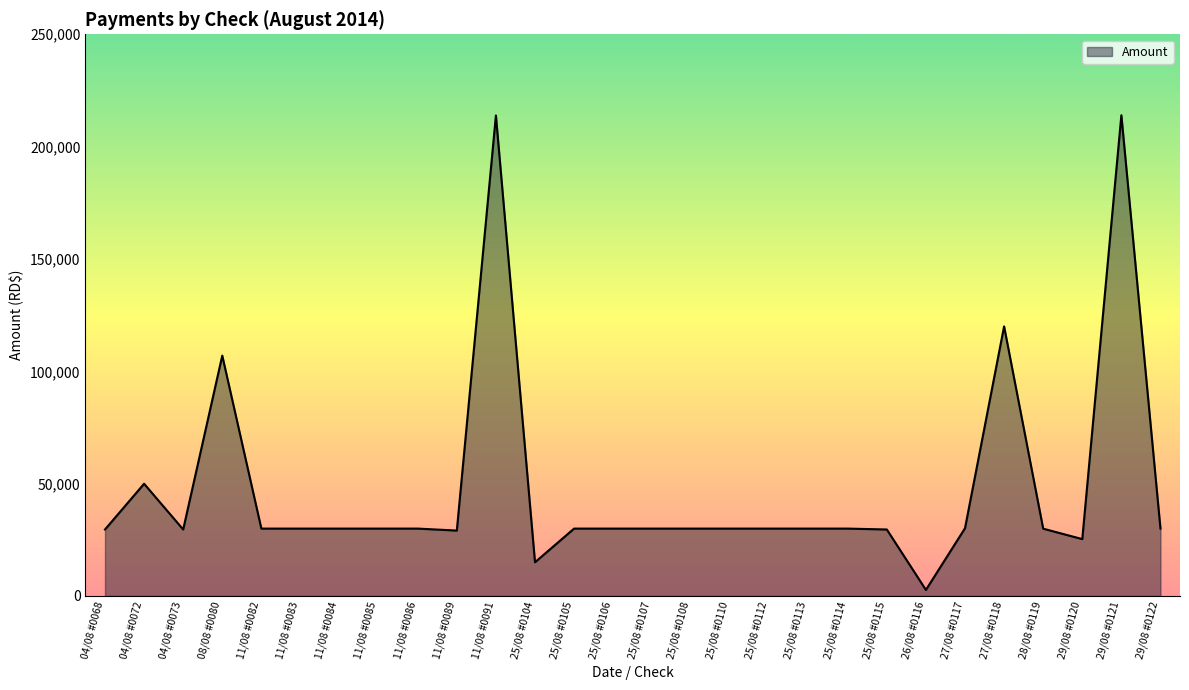

What is the difference between the maximum and second lowest values?

198955.7